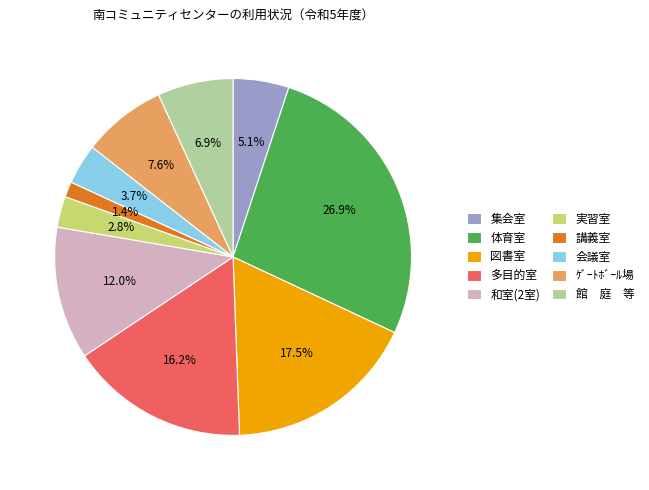

Approximately how many times larger is the value at 集会室 compared to 会議室?

1.4